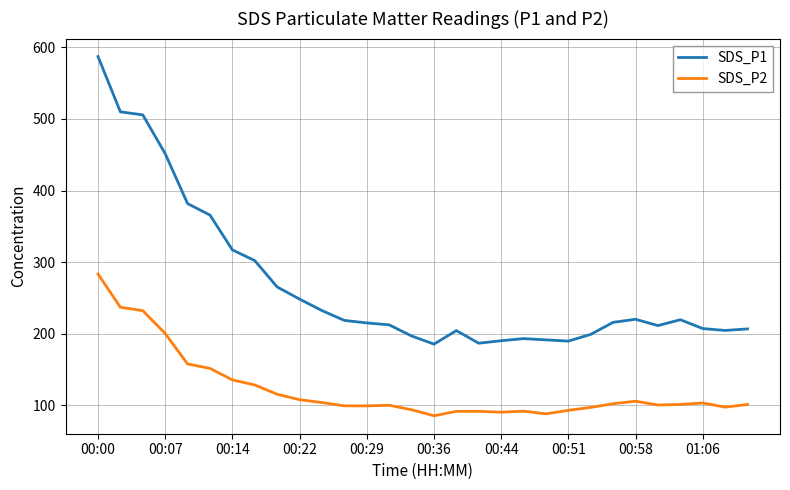

Does the chart have visible grid lines?

Yes